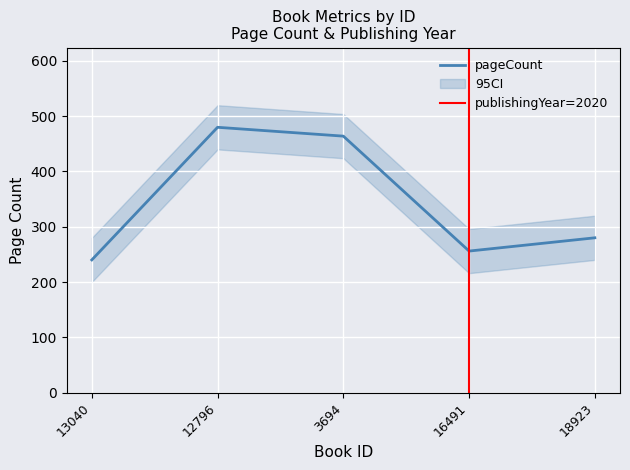

The value at 18923 is 117. True or false?

False